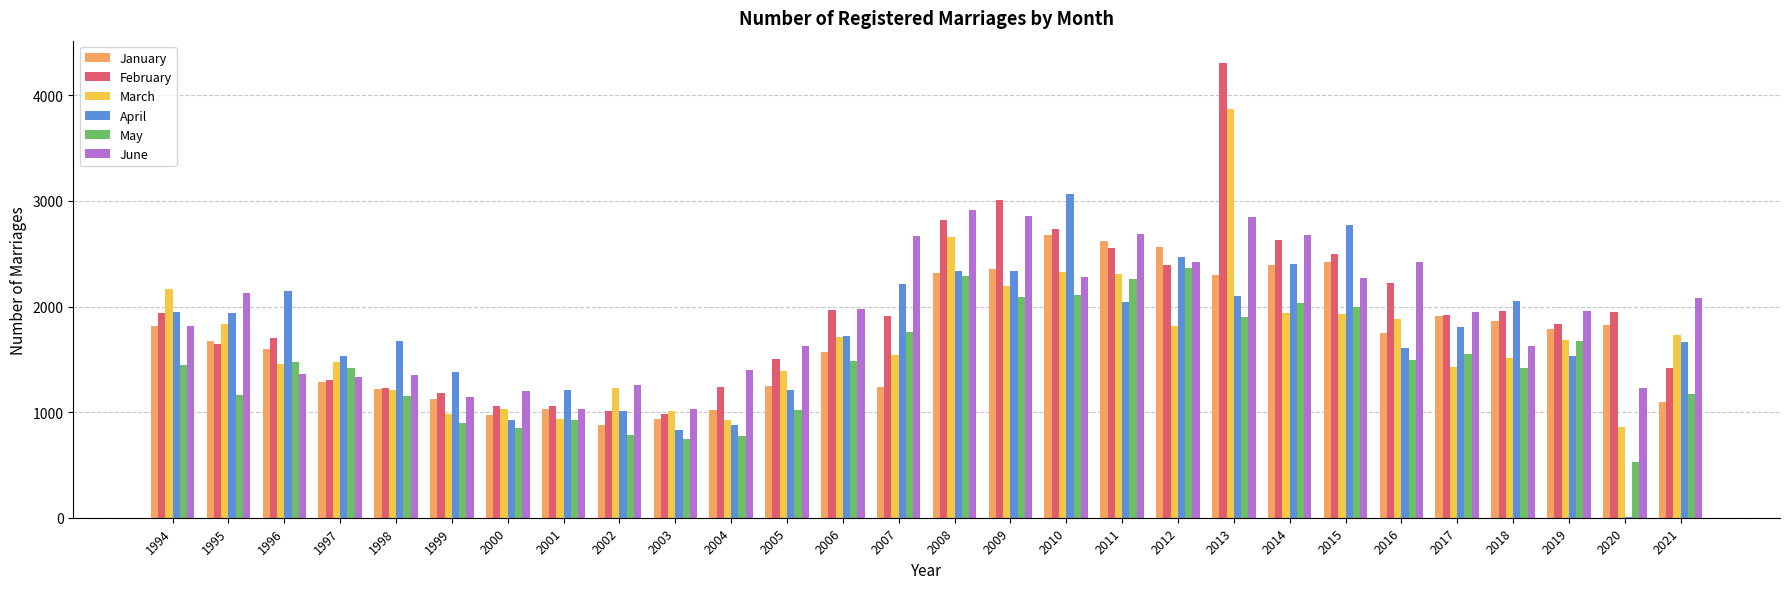

True or false: March has a value of 1138 at 2016.

False